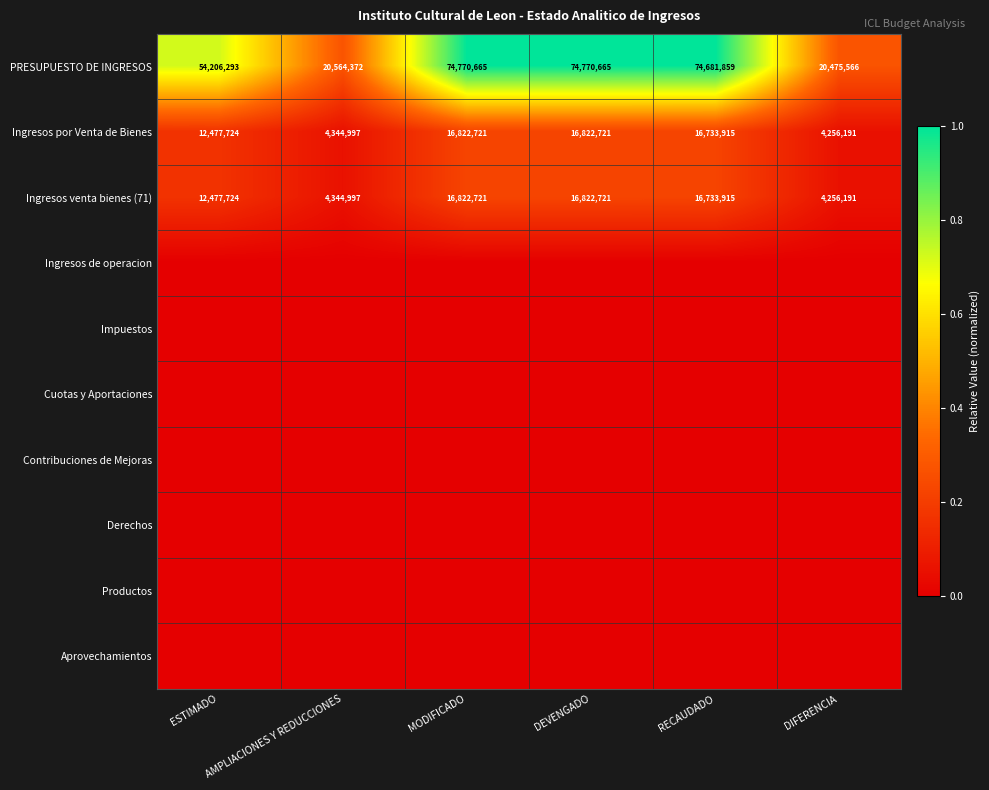

What is the difference between the maximum and minimum values in the Ingresos venta bienes (71) series?

12566530